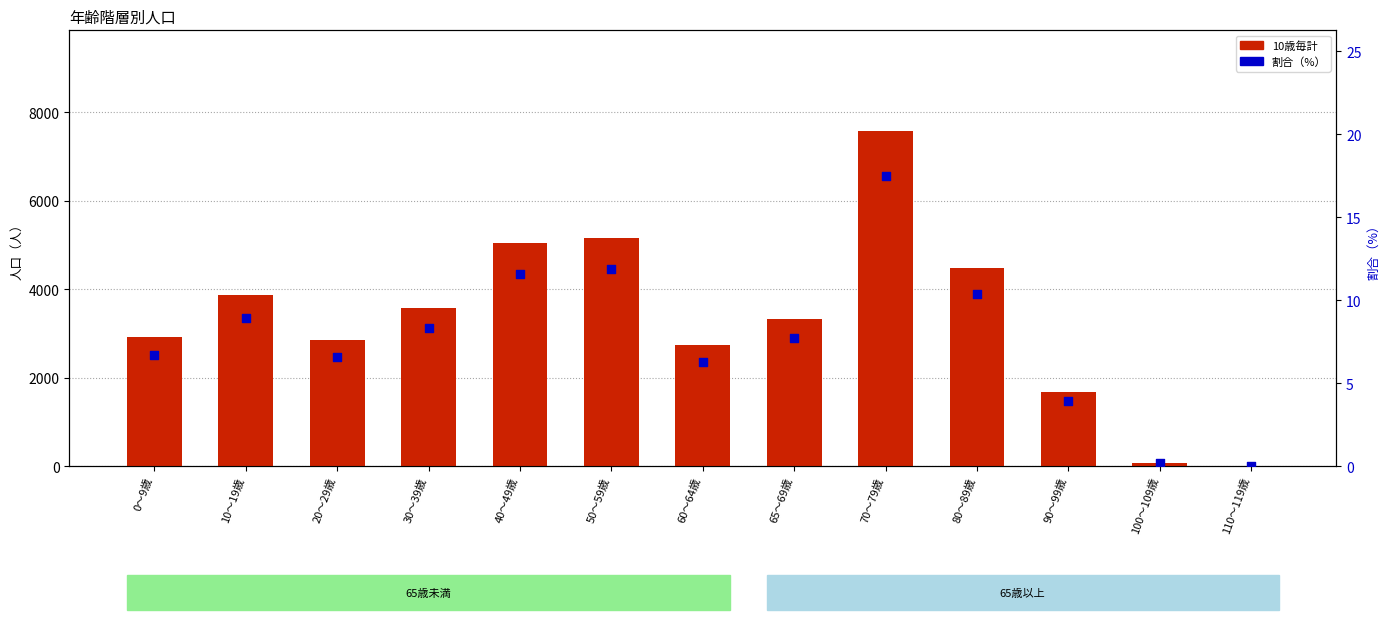

Is the value of 割合（%） at 20～29歳 greater than the value of 10歳毎計 at 100～109歳?

No